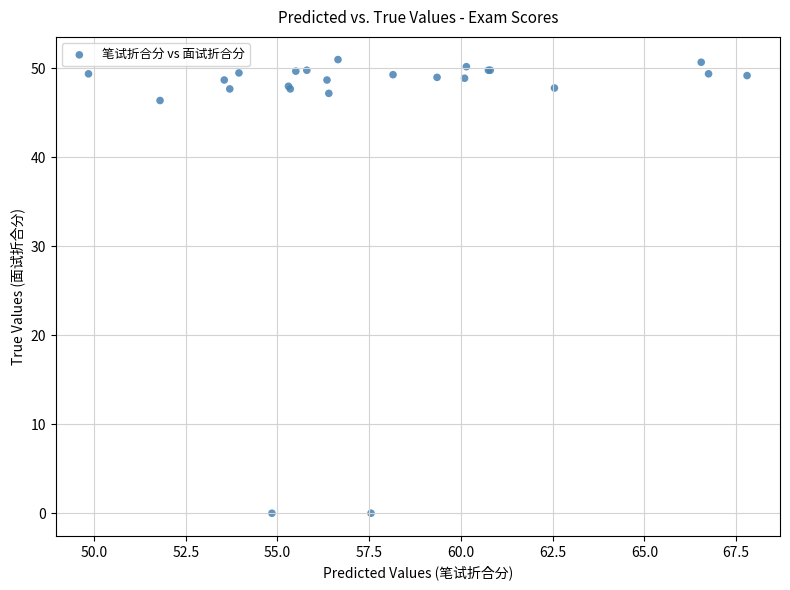

What Y value in the scatter plot is closest to 25?

46.4